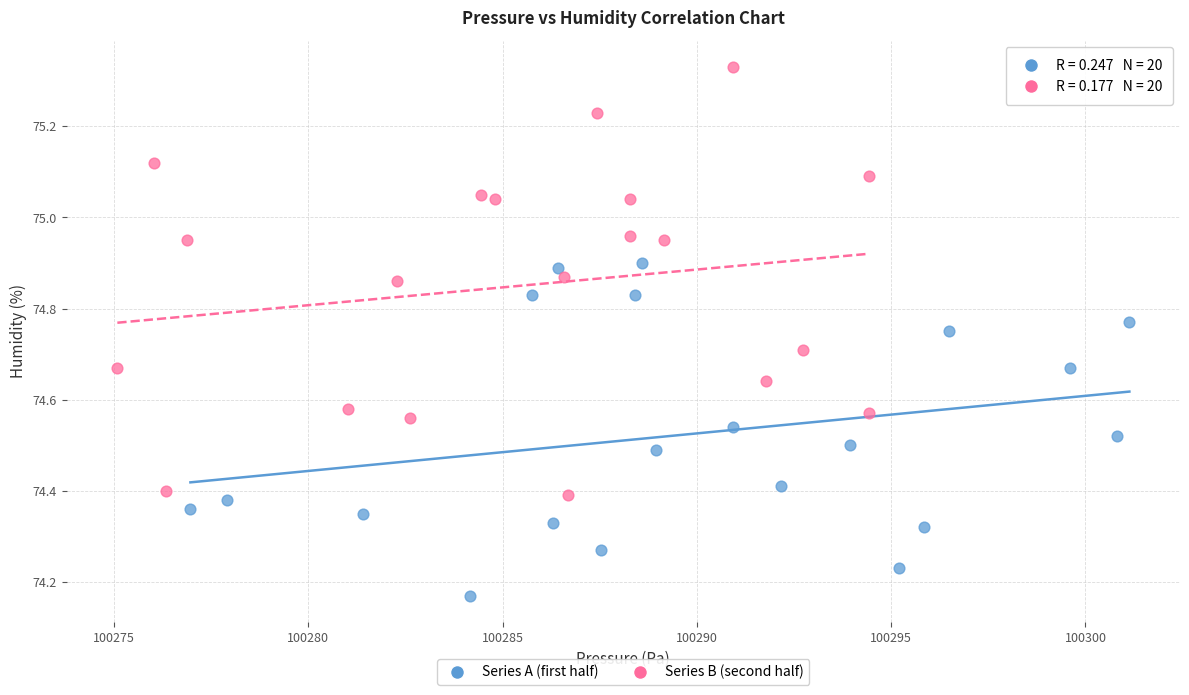

Which series reaches the maximum Y coordinate?

Series B (second half)